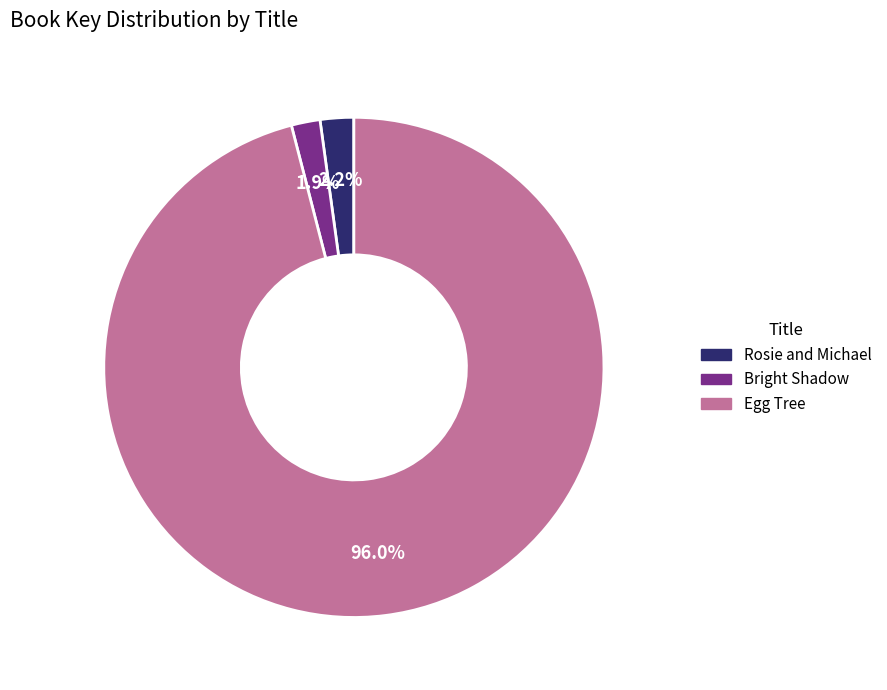

To the nearest percent, what portion does Bright Shadow represent?

2%